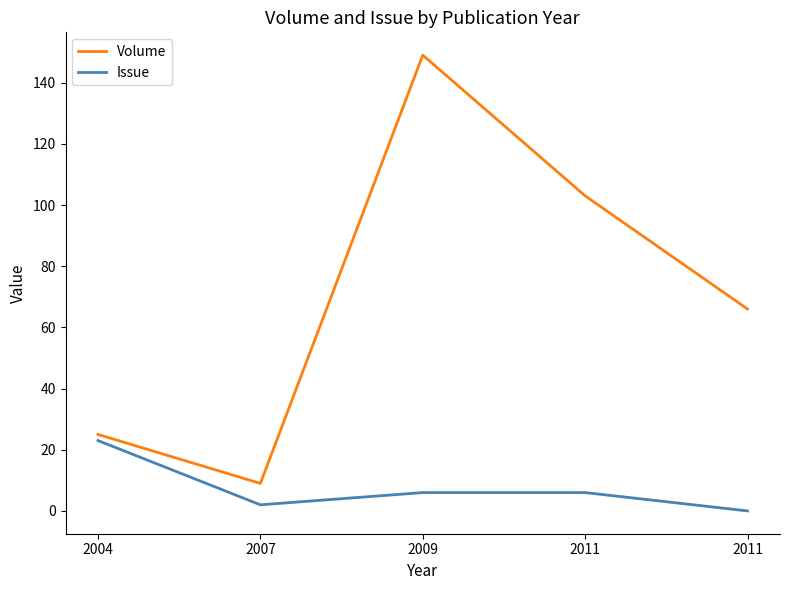

Is it true that Volume equals 9 at 2007?

True